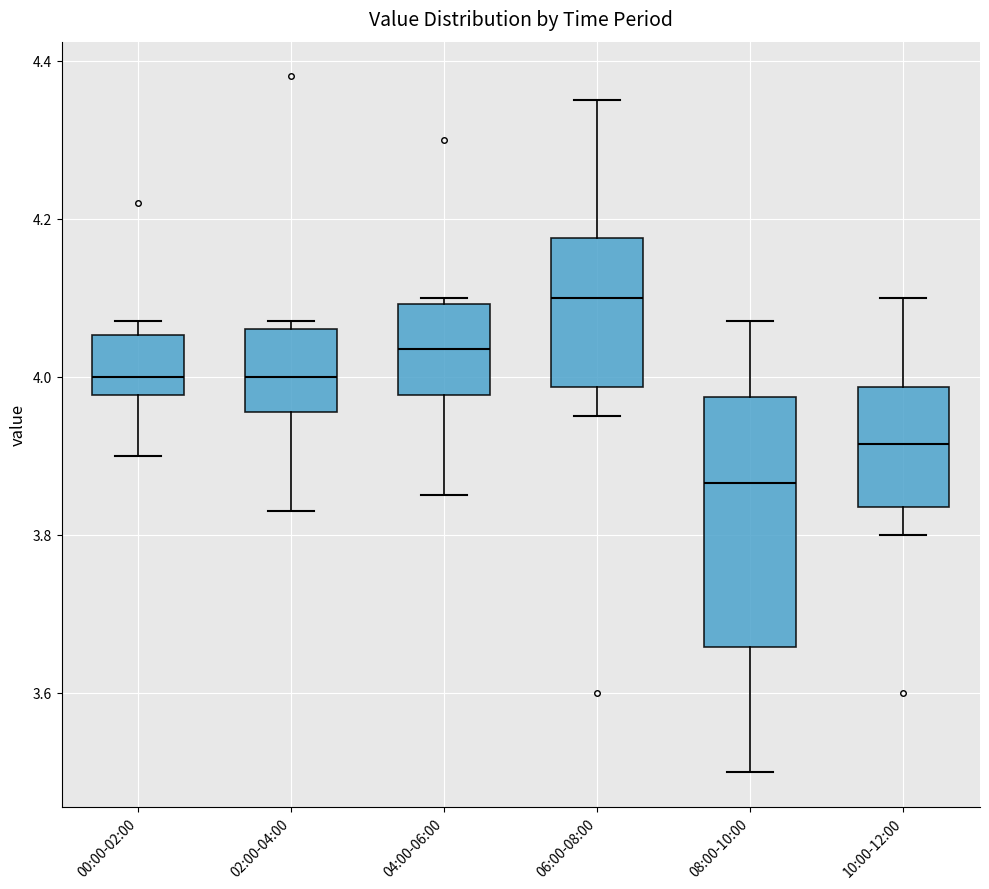

Which box has the lowest median line?

08:00-10:00